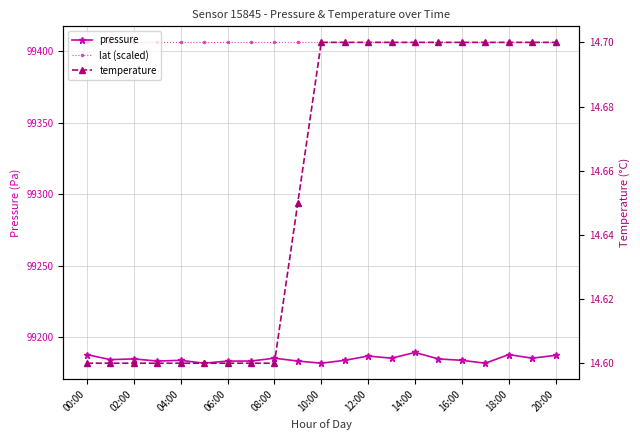

What is the label of the 21st point from the left?

20:00